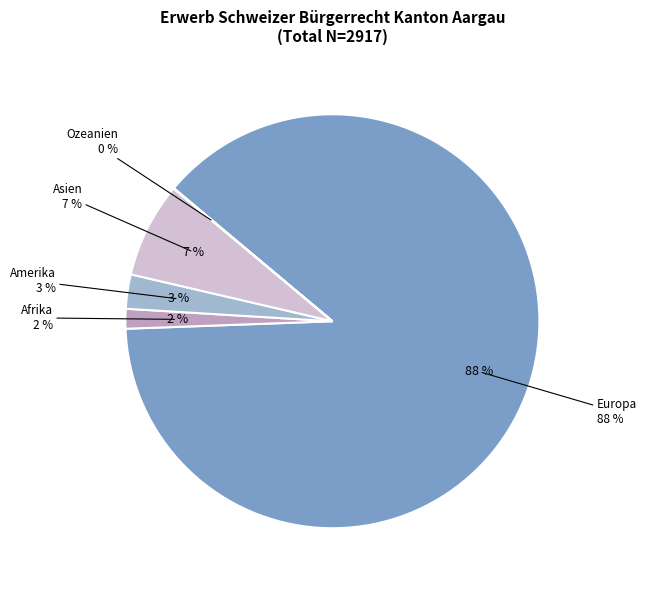

How many segments does this pie chart have?

5